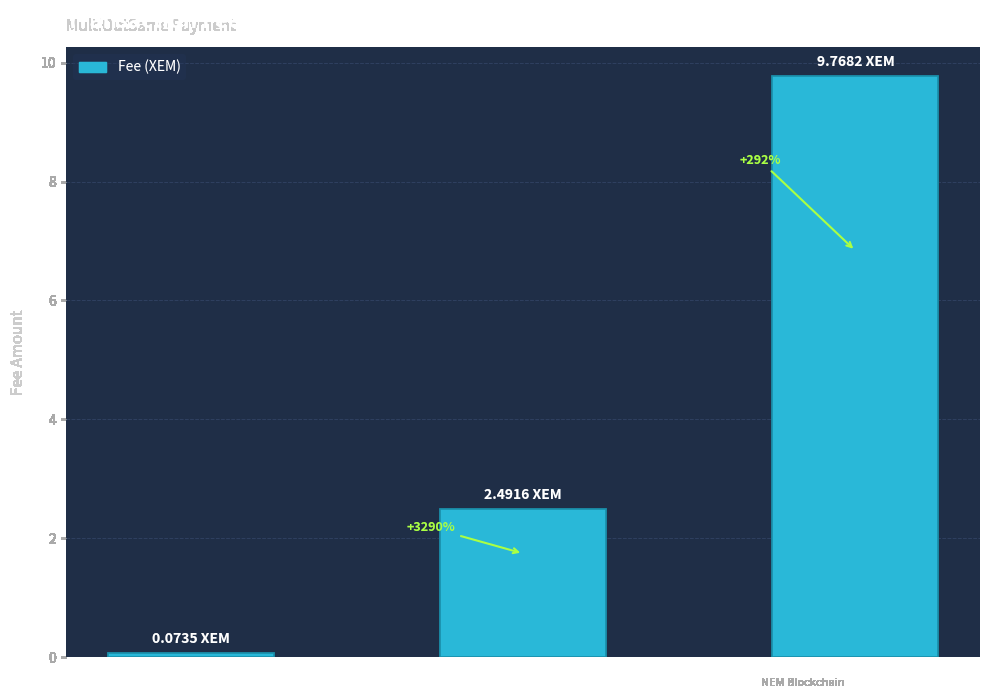

How many bars are there in total?

3